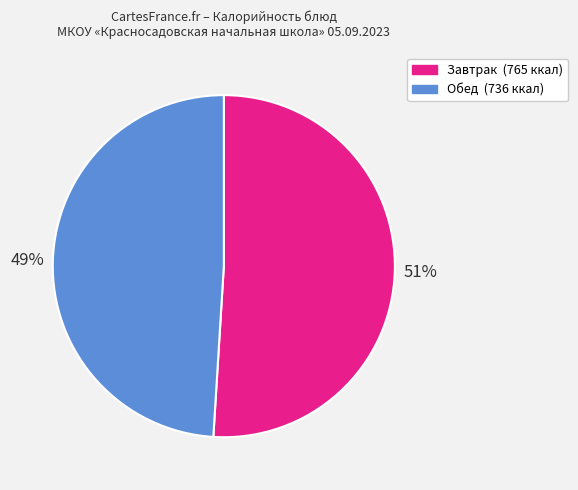

Does any single category account for the majority?

Yes